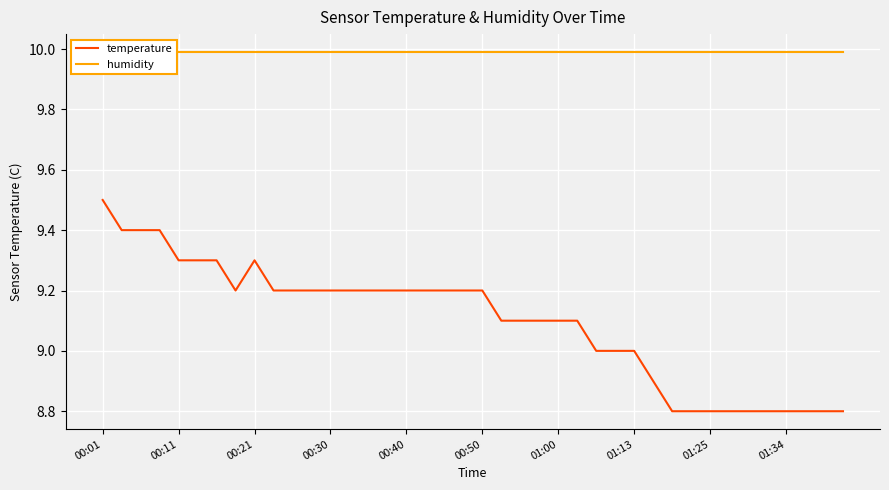

What is the difference between the maximum and minimum values in the temperature series?

0.7